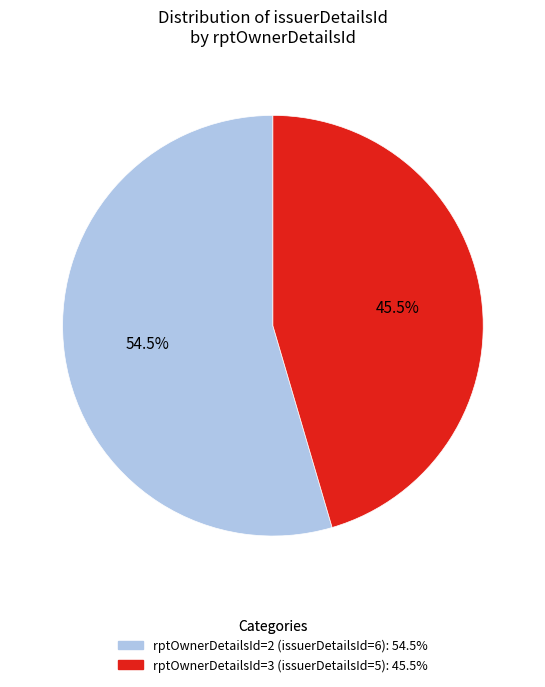

Which has a higher value, rptOwnerDetailsId=3 (issuerDetailsId=5) or rptOwnerDetailsId=2 (issuerDetailsId=6)?

rptOwnerDetailsId=2 (issuerDetailsId=6)